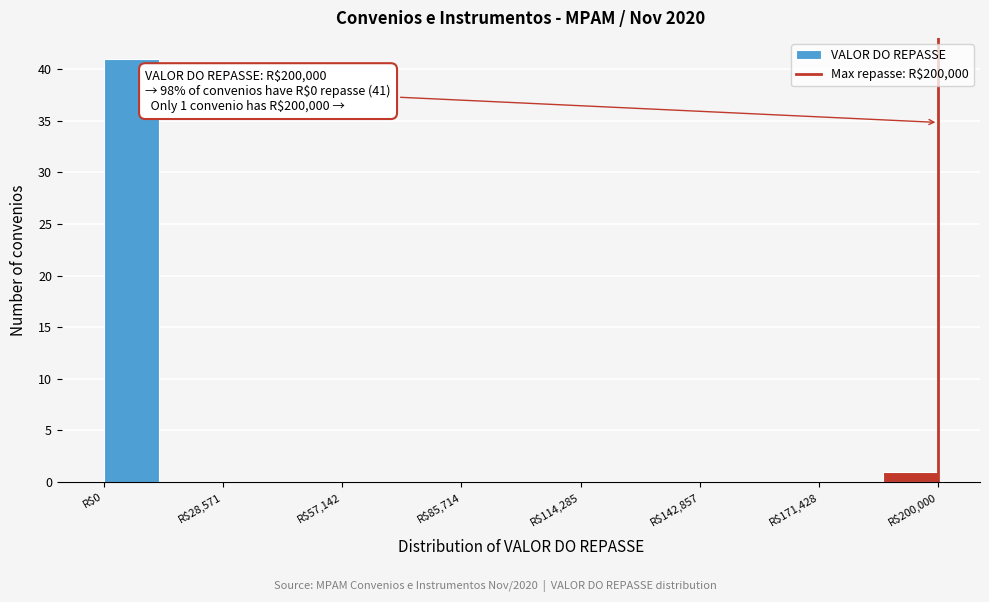

Read against the x-axis, roughly where is the centre of the tallest bar?

5000